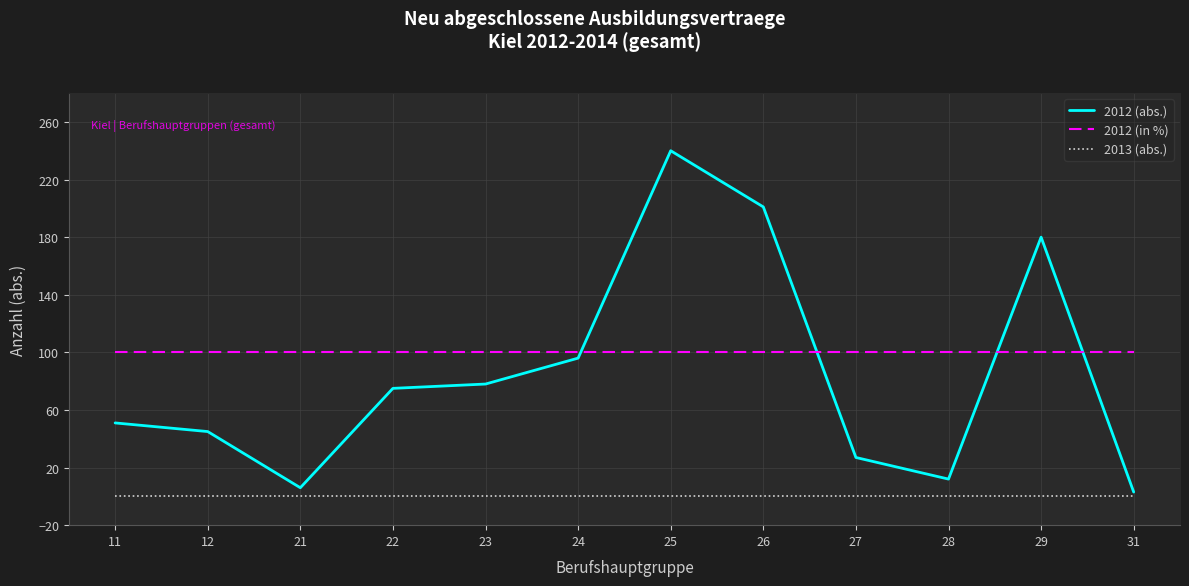

What is the total value across all series at 31?

103